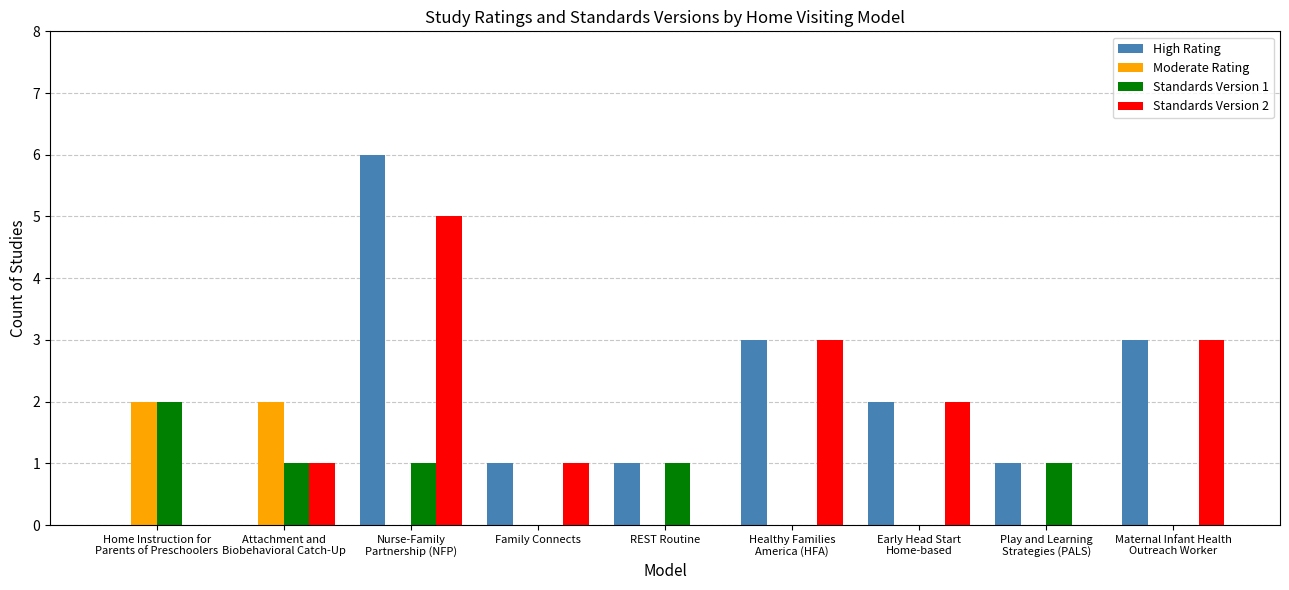

What are all the series names shown in the legend?

High Rating, Moderate Rating, Standards Version 1, Standards Version 2